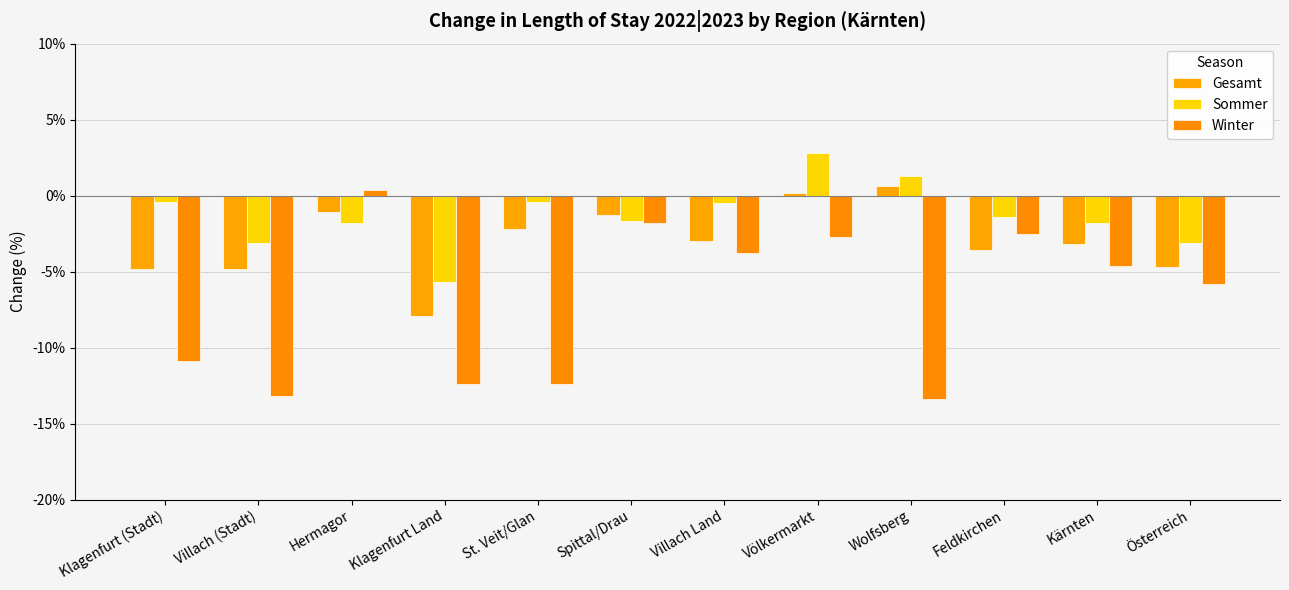

Reading left to right, transcribe all the data shown in this chart.

Gesamt: Klagenfurt (Stadt)=-4.8	Villach (Stadt)=-4.8	Hermagor=-1.1	Klagenfurt Land=-7.9	St. Veit/Glan=-2.2	Spittal/Drau=-1.3	Villach Land=-3.0	Völkermarkt=0.2	Wolfsberg=0.6	Feldkirchen=-3.6	Kärnten=-3.2	Österreich=-4.7
Sommer: Klagenfurt (Stadt)=-0.4	Villach (Stadt)=-3.1	Hermagor=-1.8	Klagenfurt Land=-5.7	St. Veit/Glan=-0.4	Spittal/Drau=-1.7	Villach Land=-0.5	Völkermarkt=2.8	Wolfsberg=1.3	Feldkirchen=-1.4	Kärnten=-1.8	Österreich=-3.1
Winter: Klagenfurt (Stadt)=-10.9	Villach (Stadt)=-13.2	Hermagor=0.4	Klagenfurt Land=-12.4	St. Veit/Glan=-12.4	Spittal/Drau=-1.8	Villach Land=-3.8	Völkermarkt=-2.7	Wolfsberg=-13.4	Feldkirchen=-2.5	Kärnten=-4.6	Österreich=-5.8